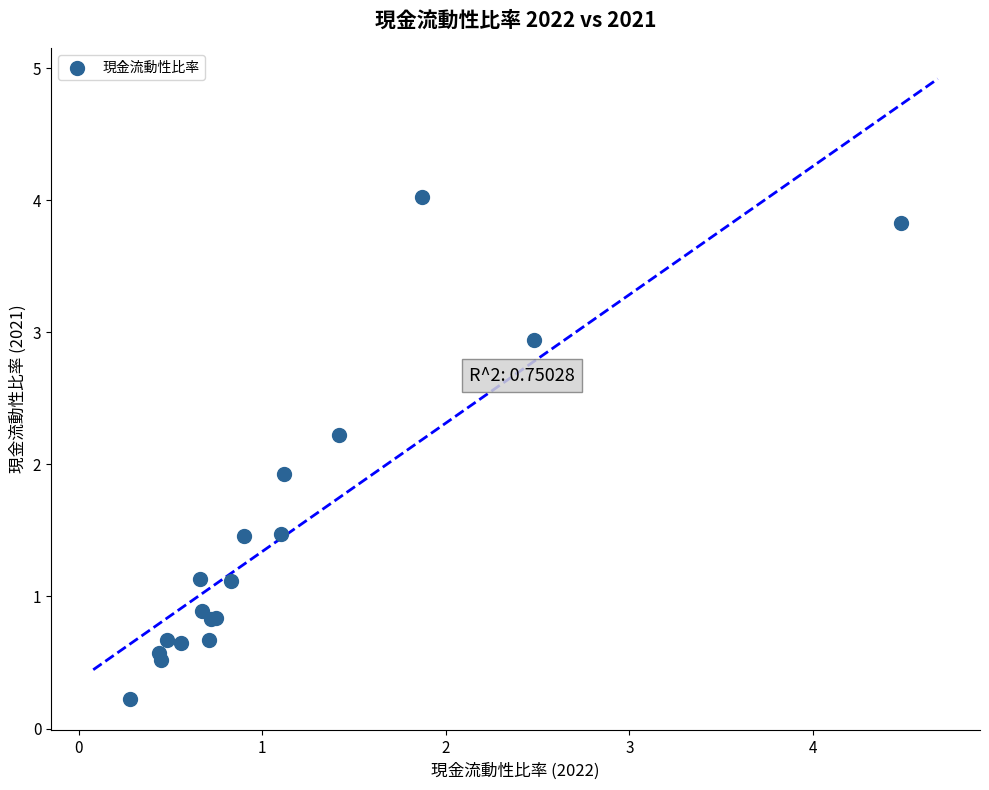

What Y value in the scatter plot is closest to 2?

1.9